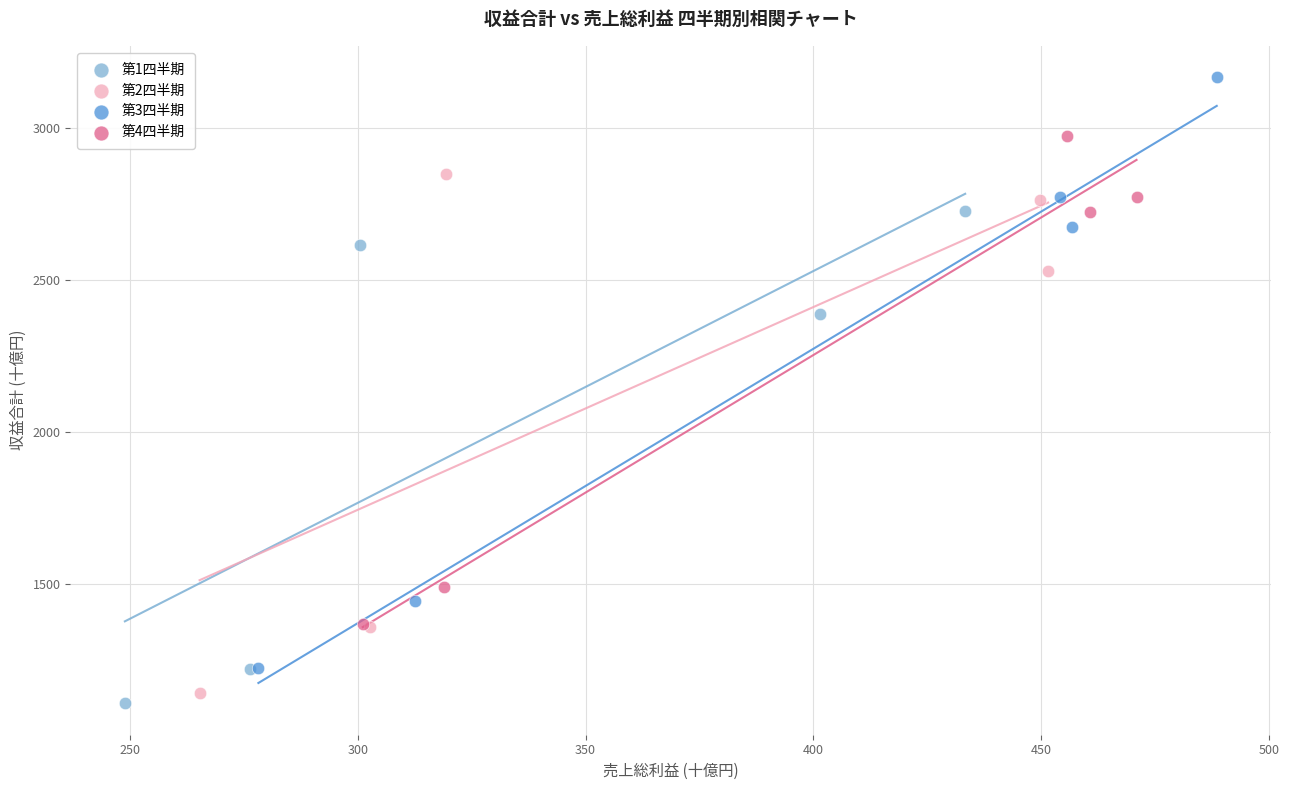

Which series has the widest spread of Y values?

第3四半期